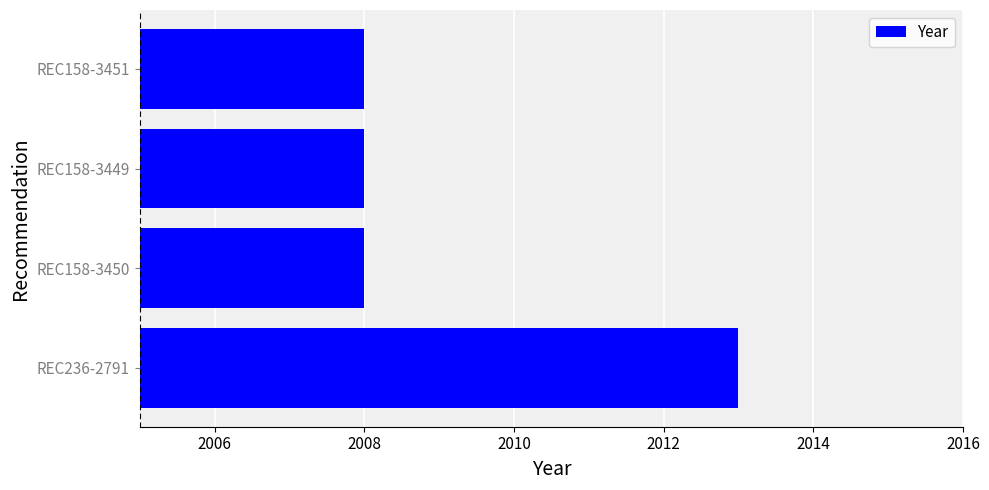

Reading bottom to top, transcribe all the data shown in this chart.

2013	2008	2008	2008